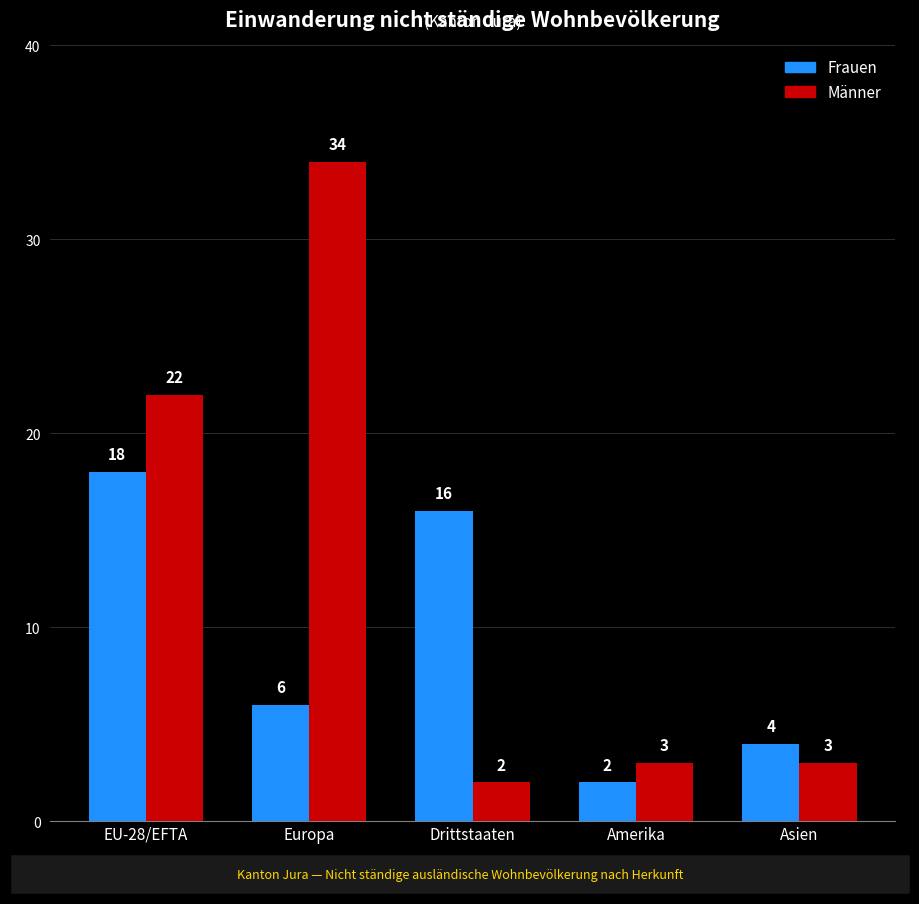

Reading left to right, extract all data points from this chart.

Frauen: EU-28/EFTA=18	Europa=6	Drittstaaten=16	Amerika=2	Asien=4
Männer: EU-28/EFTA=22	Europa=34	Drittstaaten=2	Amerika=3	Asien=3